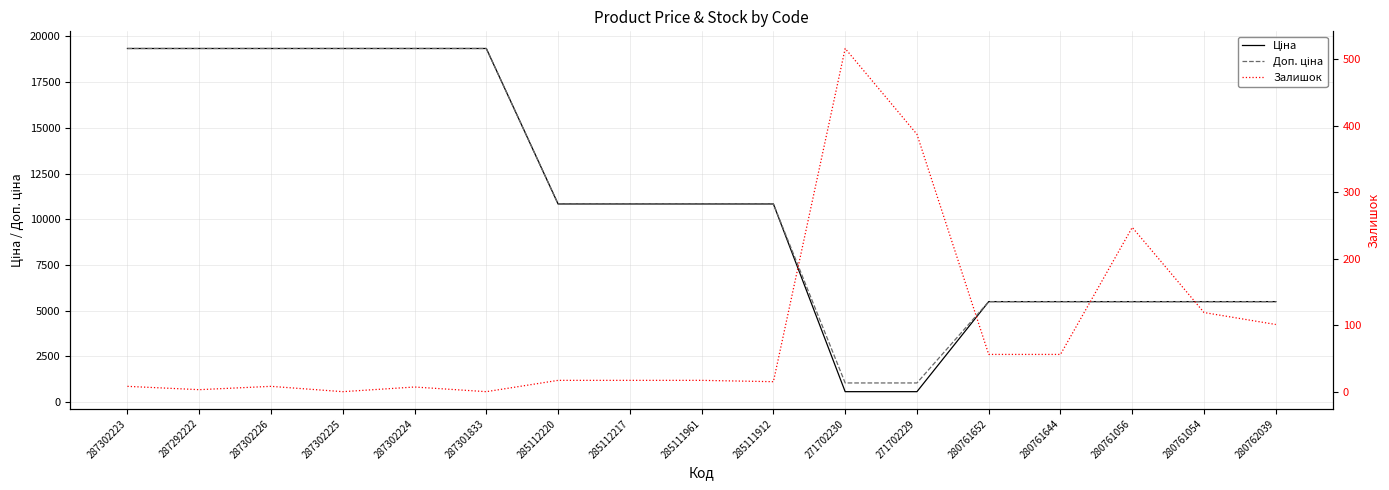

What is the label of the 10th point from the right?

285112217